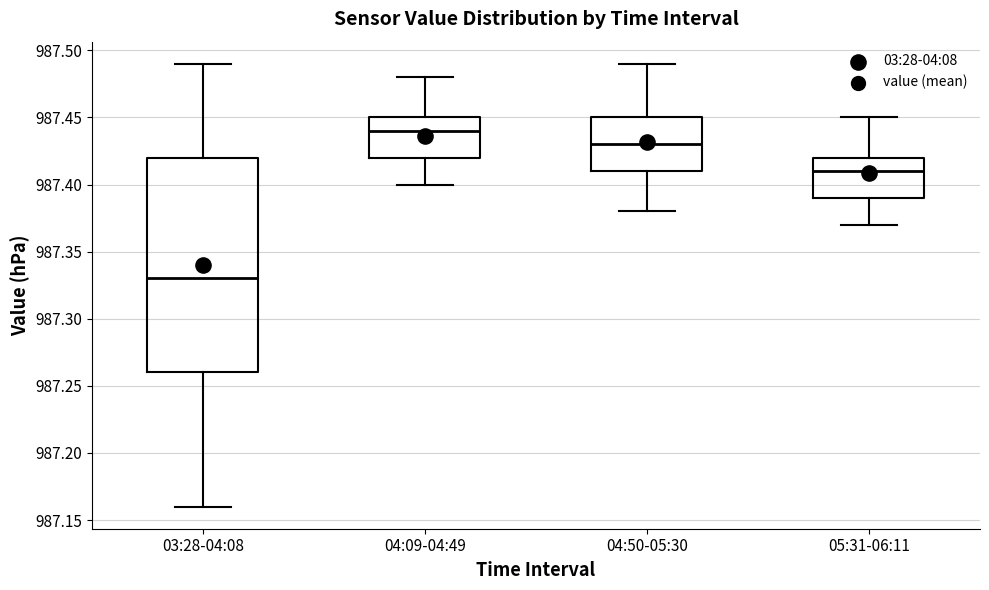

Which box is the tallest, from its lower edge to its upper edge?

03:28-04:08